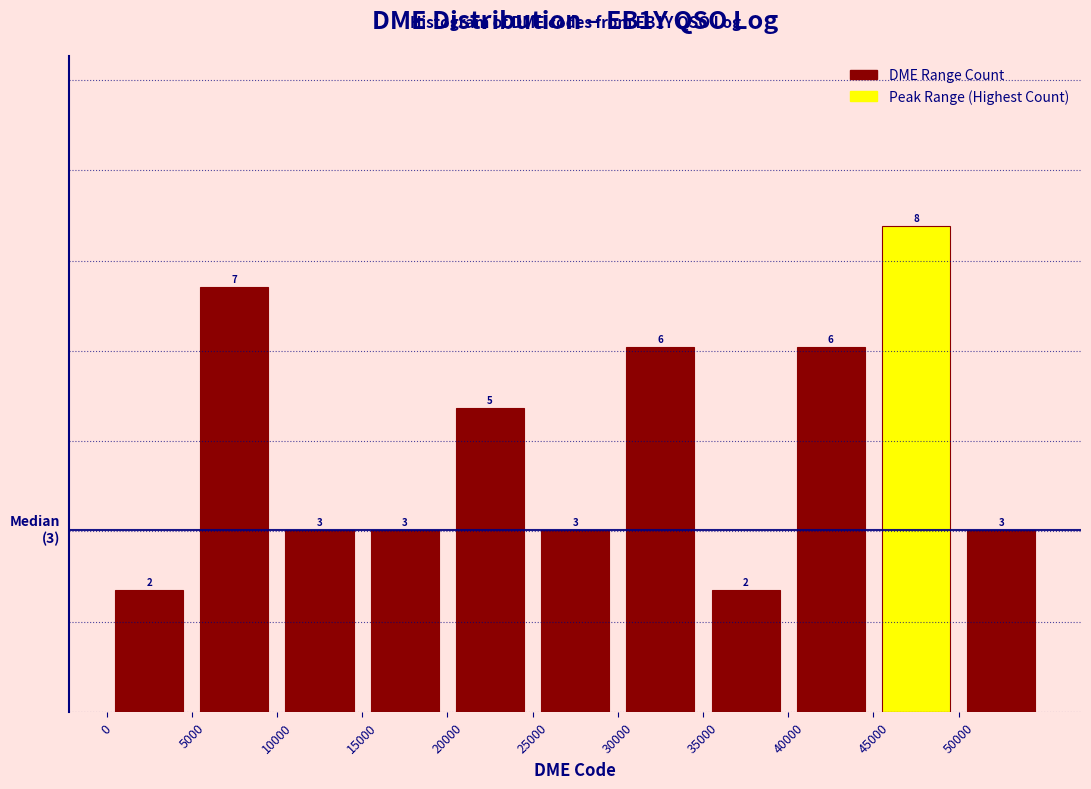

What is the height of the bar covering 30000 to 35000 on the x-axis?

6